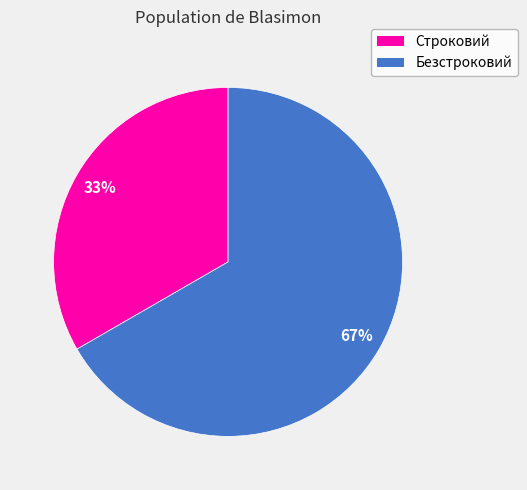

To the nearest percent, what is the combined percentage of Безстроковий and Строковий?

100%